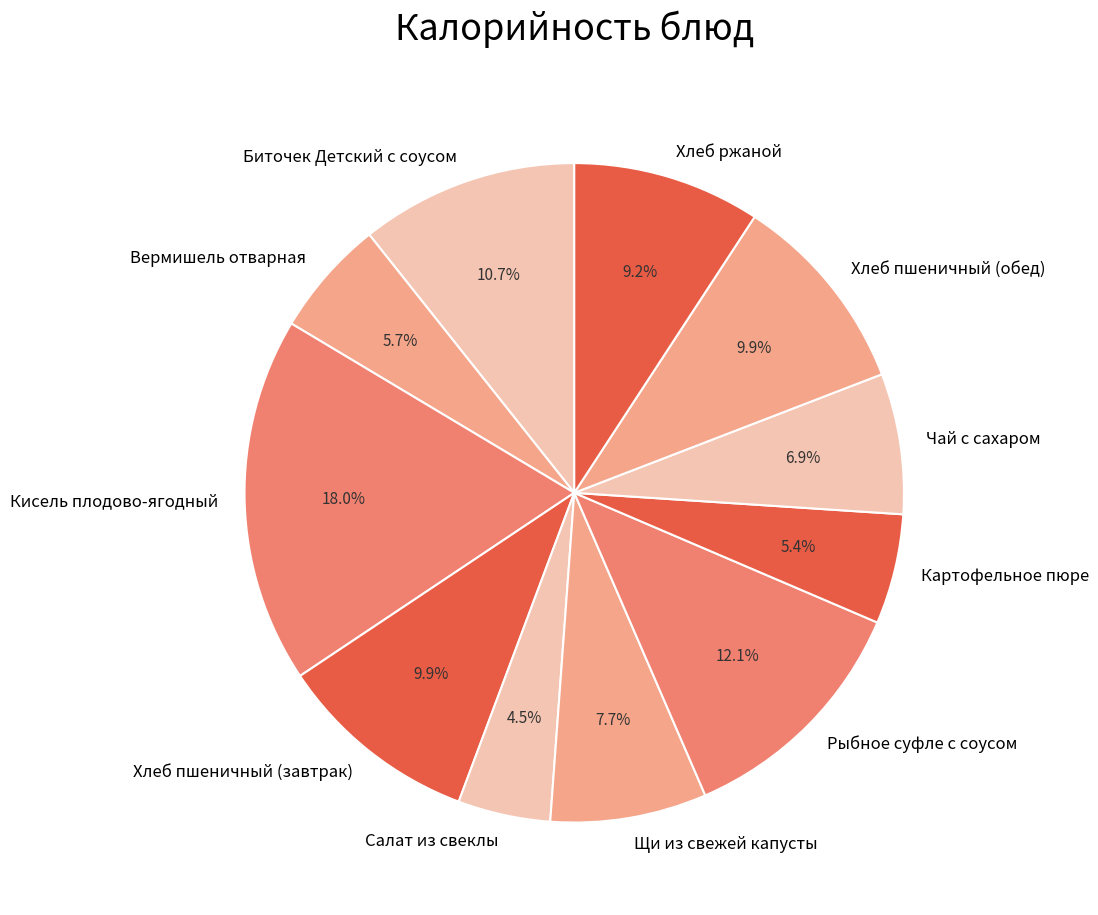

Approximately how many times larger is the value at Чай с сахаром compared to Щи из свежей капусты?

0.9